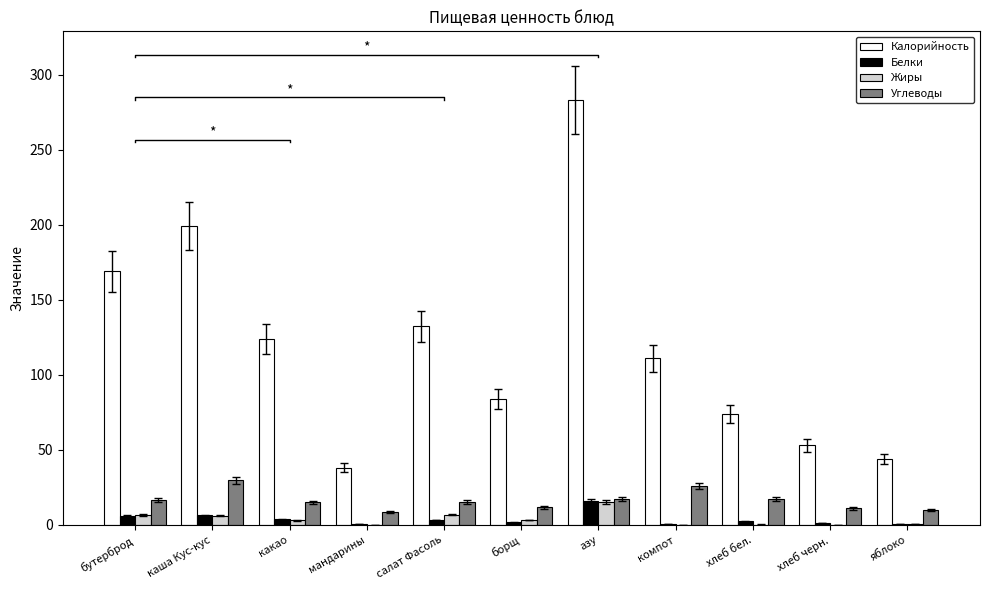

Is it true that Углеводы equals 26.1 at компот?

True